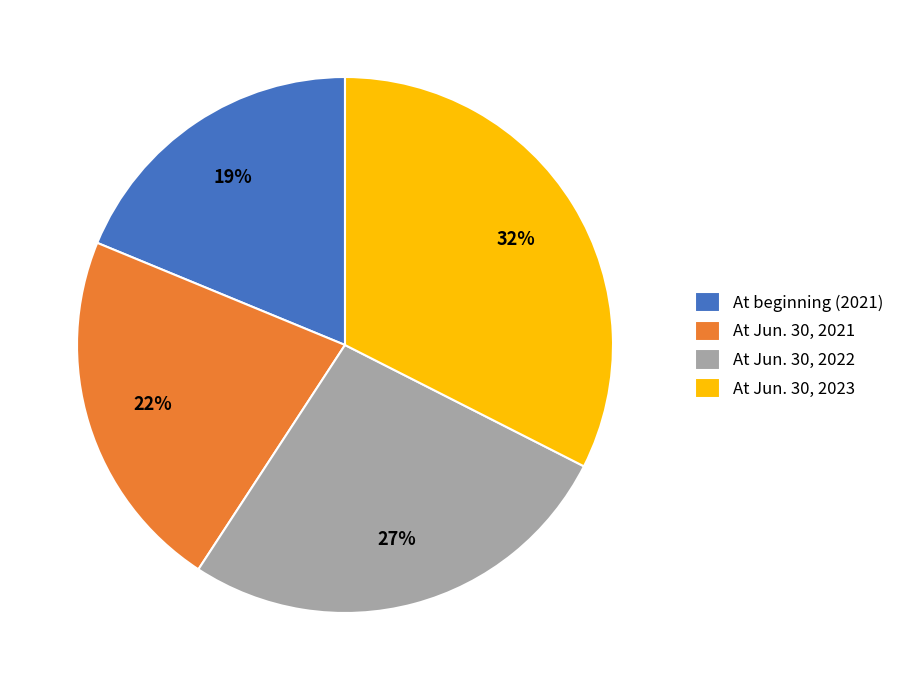

Do At beginning (2021) and At Jun. 30, 2021 together represent more than half of the pie?

No